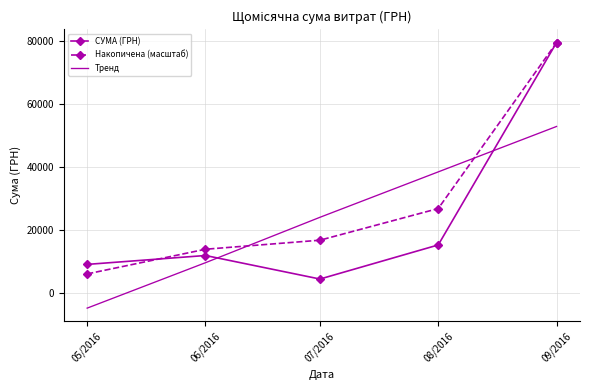

What is the difference between the Накопичена (масштаб) values at 08/2016 and 07/2016?

10071.9